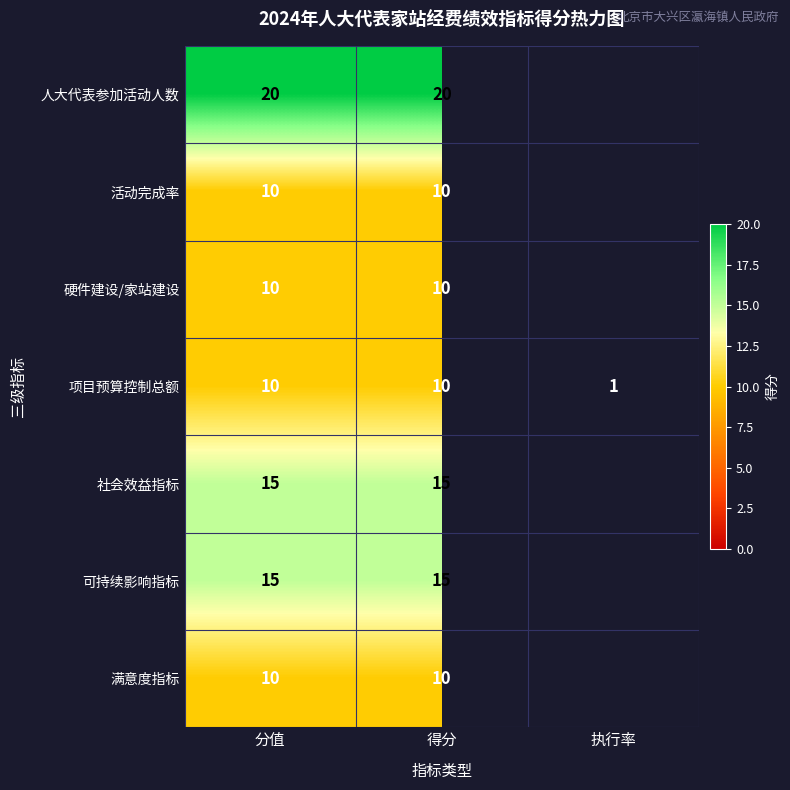

What is the total value across all series at 得分?

90